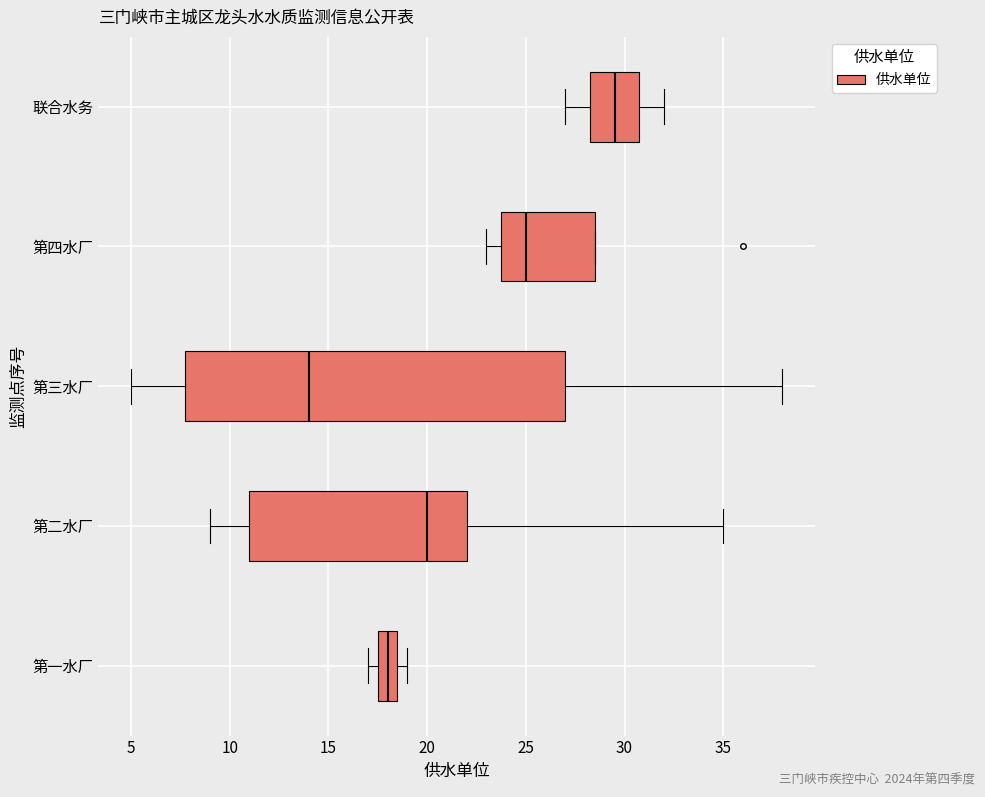

Reading bottom to top, transcribe this box plot: for each box, give where its median line is, the range the box spans, and where its two whiskers end, as read against the x-axis. The values are not printed on the chart, so give them approximately, as read against the axis.

第一水厂: median 18.0, box 17.5 to 18.5, whiskers 17.0 to 19.0
第二水厂: median 20.0, box 11.0 to 22.0, whiskers 9.0 to 35.0
第三水厂: median 14.0, box 8.0 to 27.0, whiskers 5.0 to 38.0
第四水厂: median 25.0, box 24.0 to 28.5, whiskers 23.0 to 28.5
联合水务: median 29.5, box 28.5 to 31.0, whiskers 27.0 to 32.0